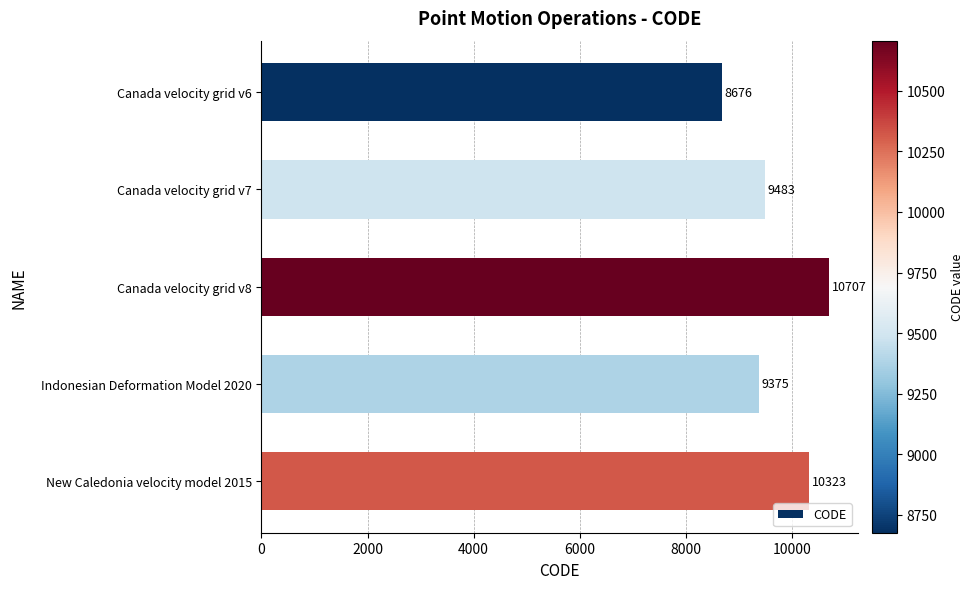

What is the difference between the second highest and minimum values?

1647